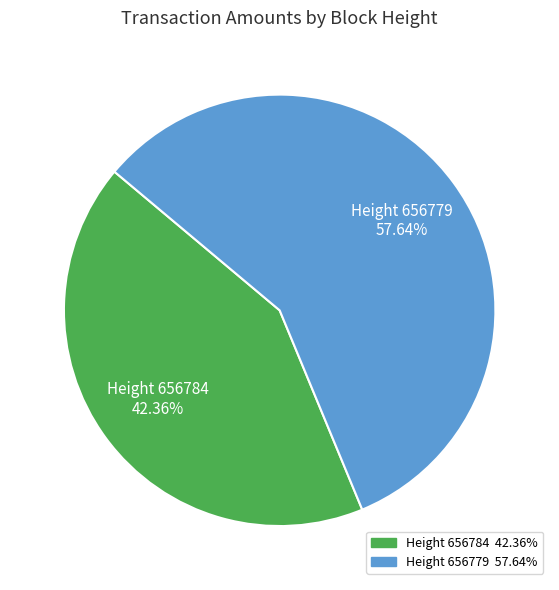

Which slice is the smallest?

Height 656784